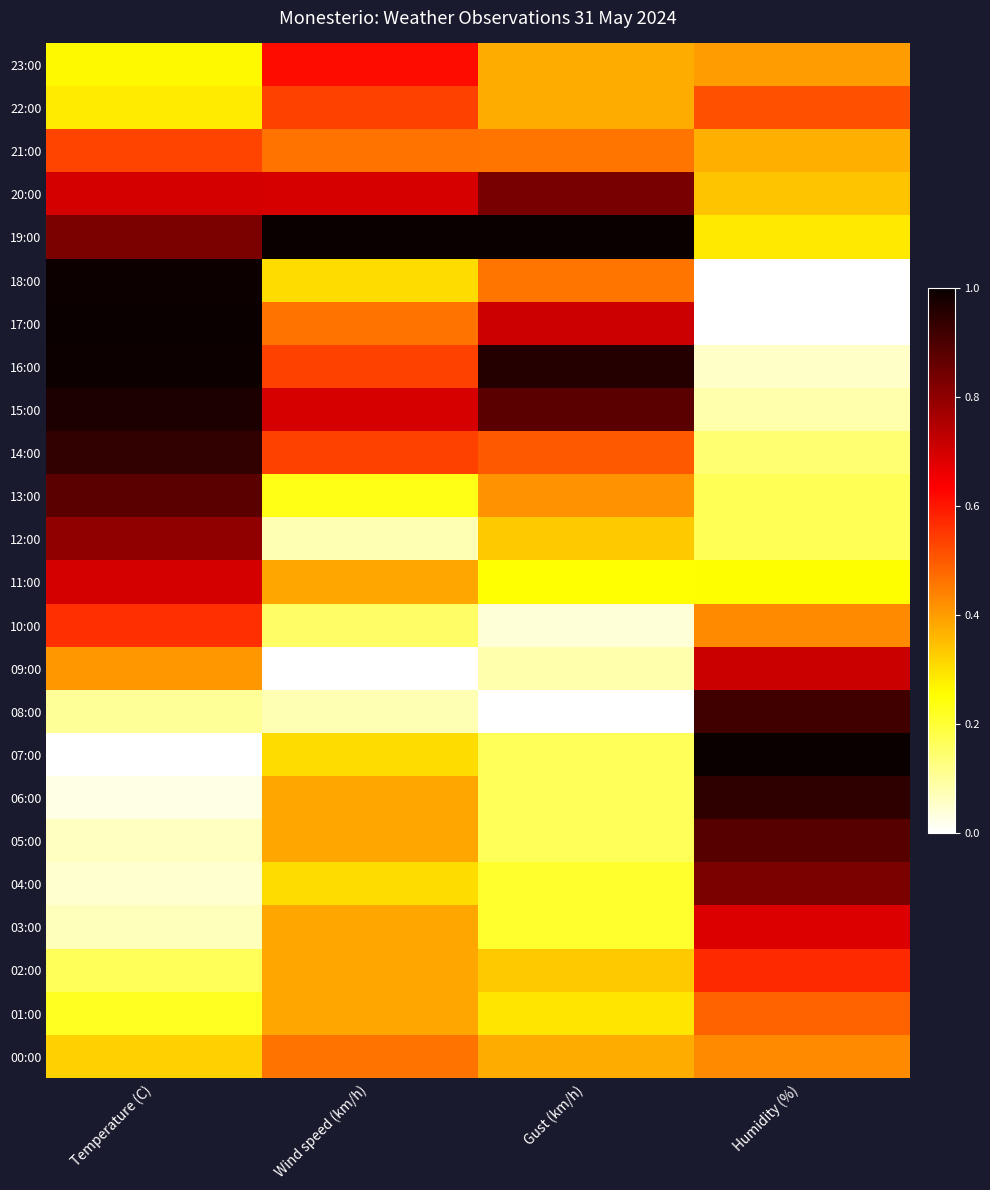

At how many categories does at least one series exceed 0?

4